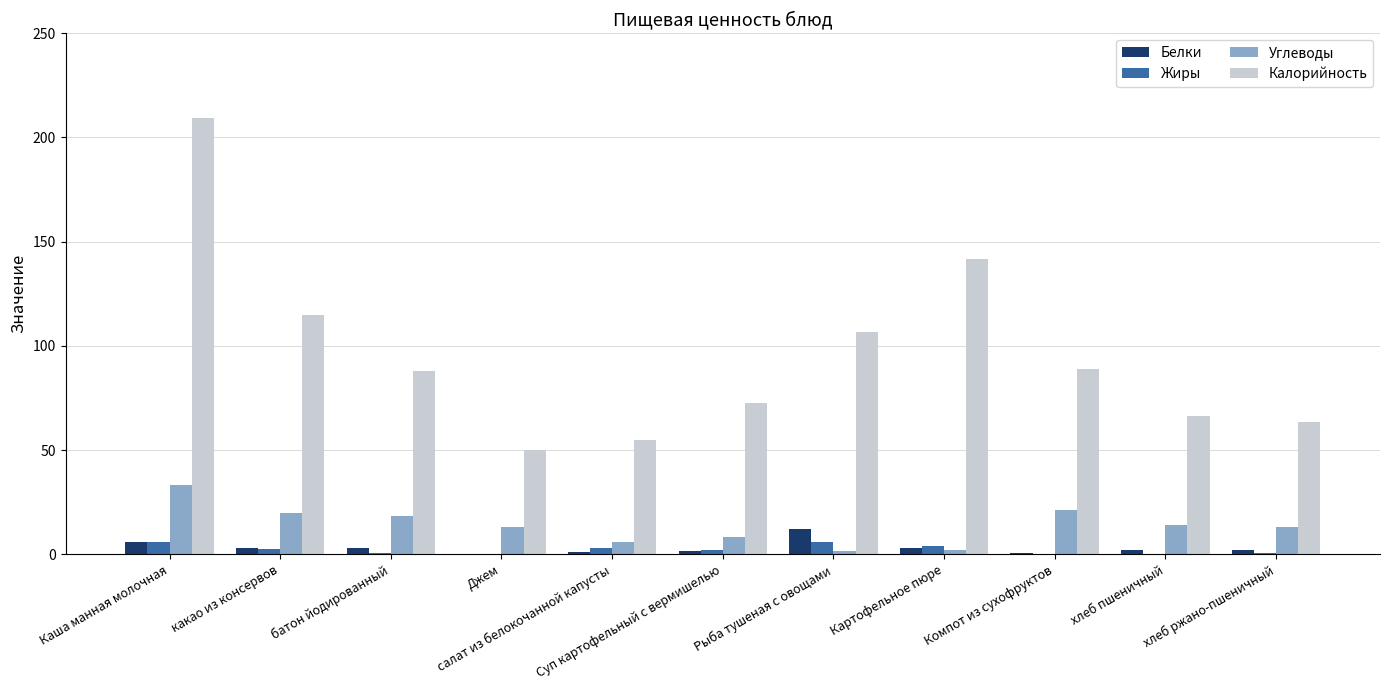

At which category is the sum across all series the highest?

Каша манная молочная